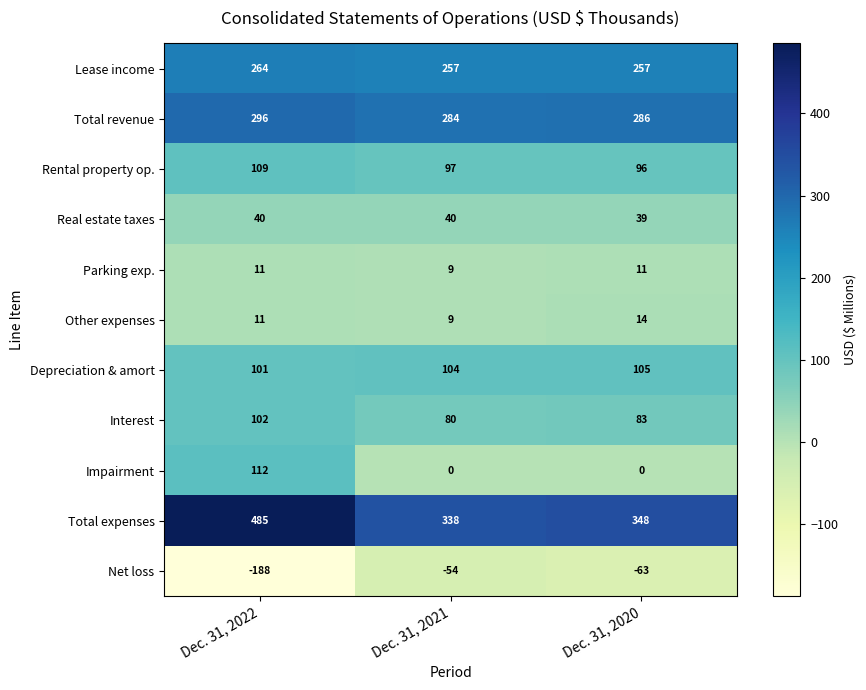

Where does the Net loss series first go above -63?

Dec. 31, 2021